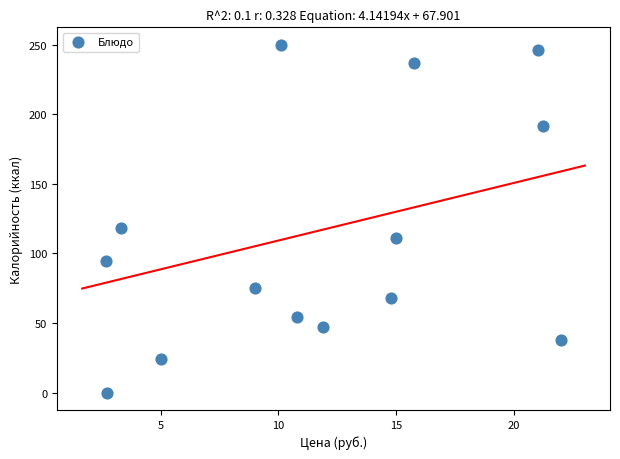

What Y value in the scatter plot is closest to 125?

118.4